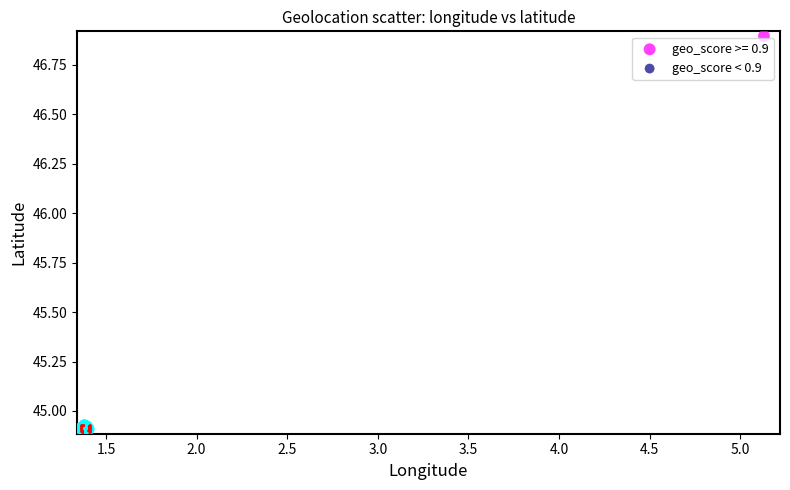

Which series contains the highest Y value?

geo_score >= 0.9